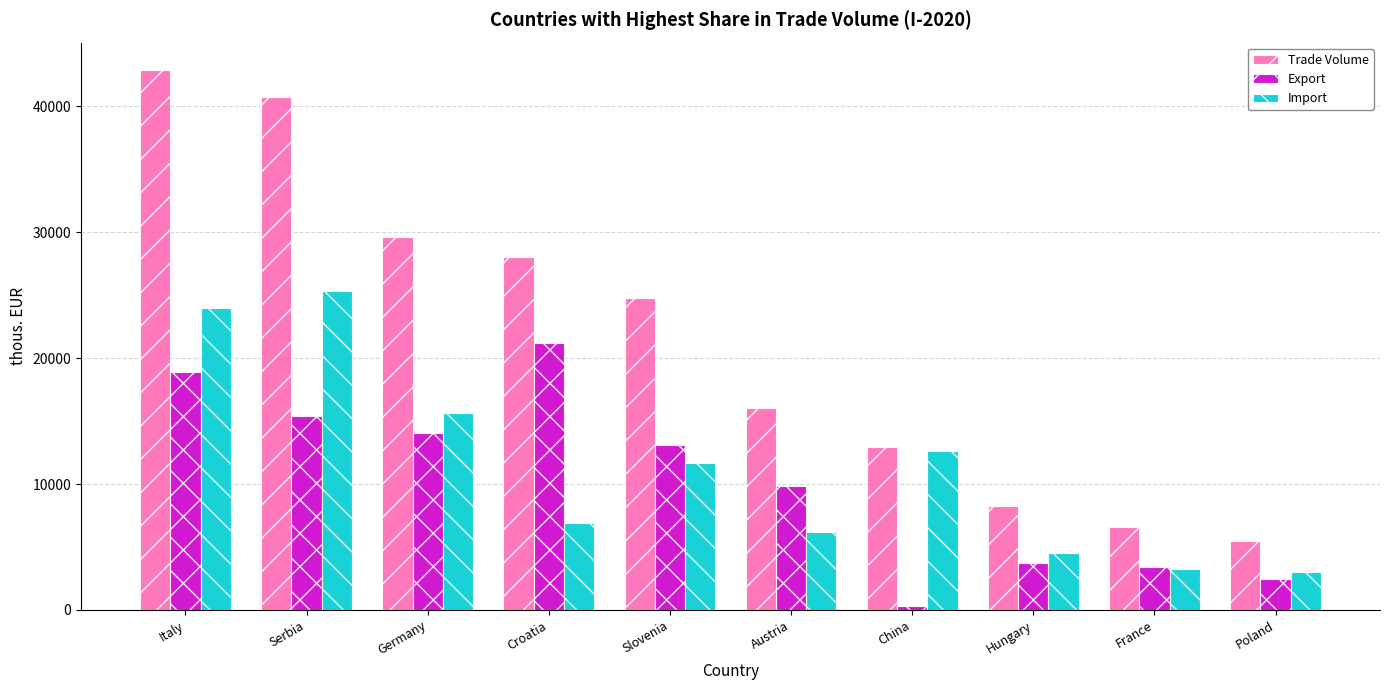

Is it true that Trade Volume equals 27662.4 at Austria?

False